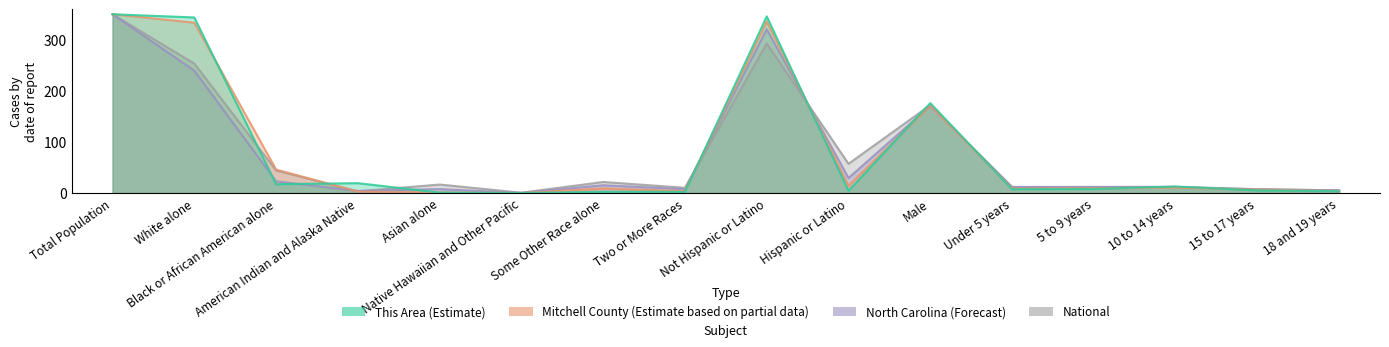

Between American Indian and Alaska Native and 15 to 17 years, which series saw the biggest shift?

This Area